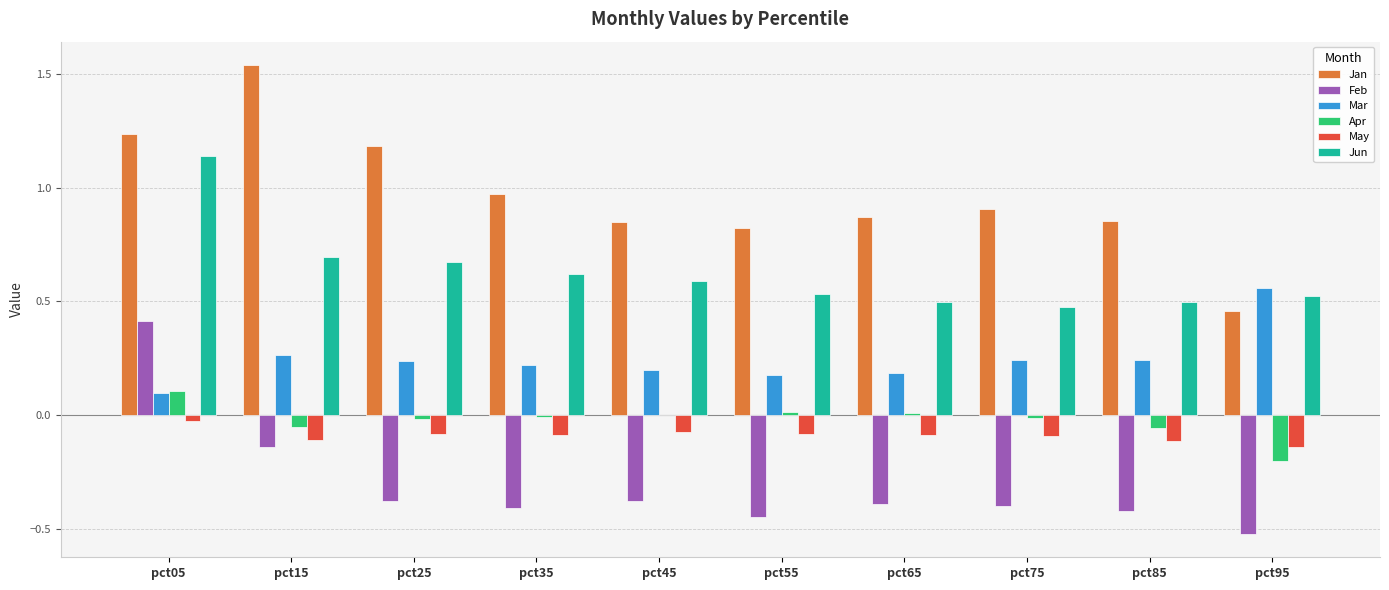

What is the sum of the Jun values at pct25 and pct45?

1.3